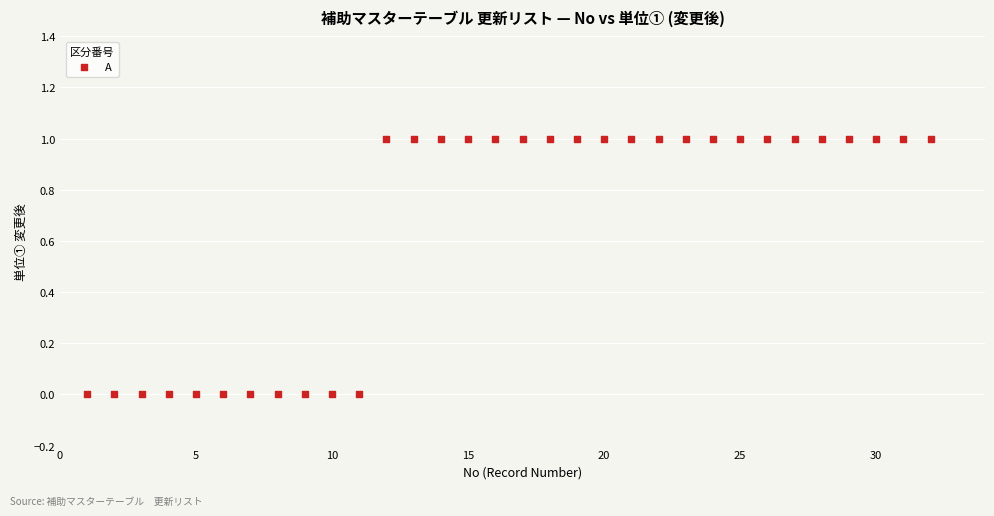

What is the range of X values (max minus min)?

31